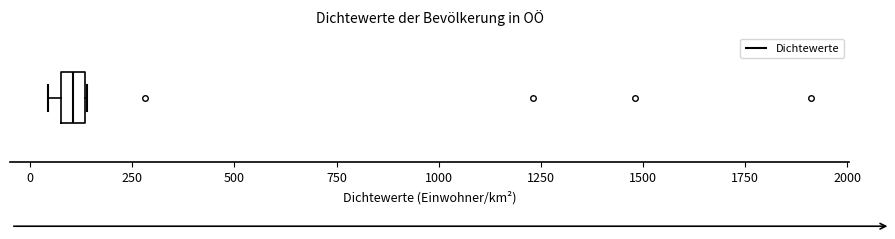

Where is the left edge of the box on the x-axis? The values are not printed on the chart, so give them approximately, as read against the axis.

100